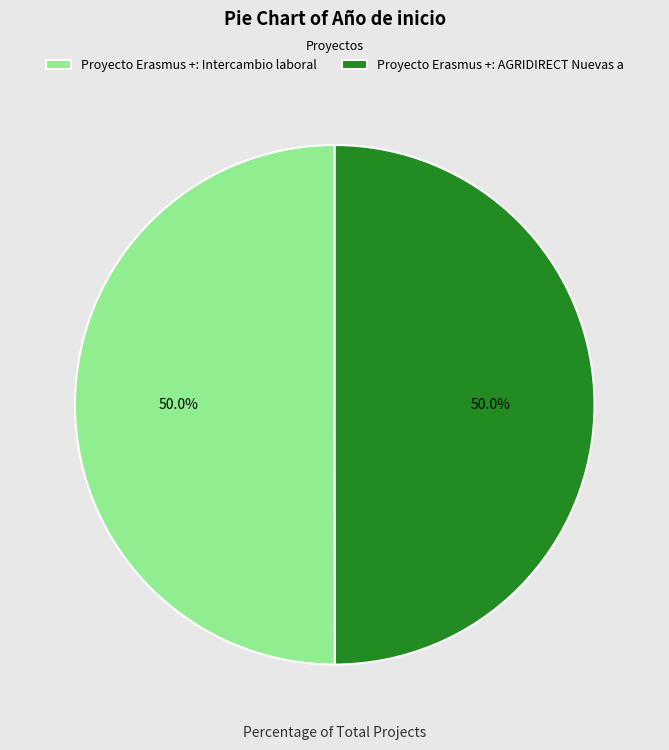

Combined, do Proyecto Erasmus +: AGRIDIRECT Nuevas a and Proyecto Erasmus +: Intercambio laboral account for over 50%?

Yes